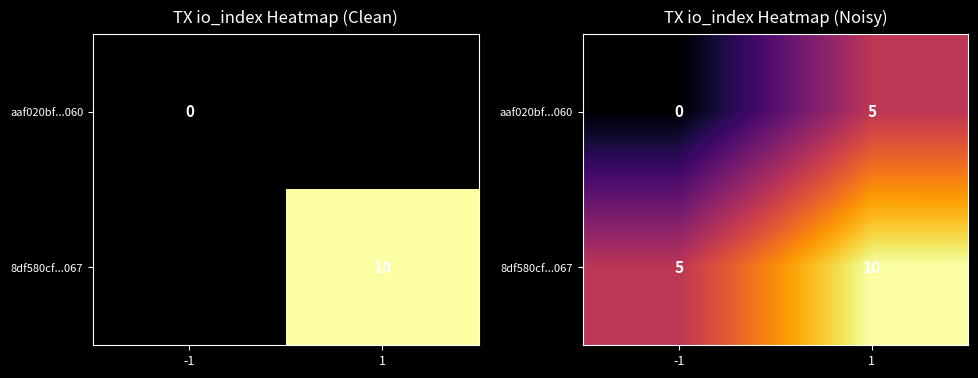

What is the total value across all series at 1?

15